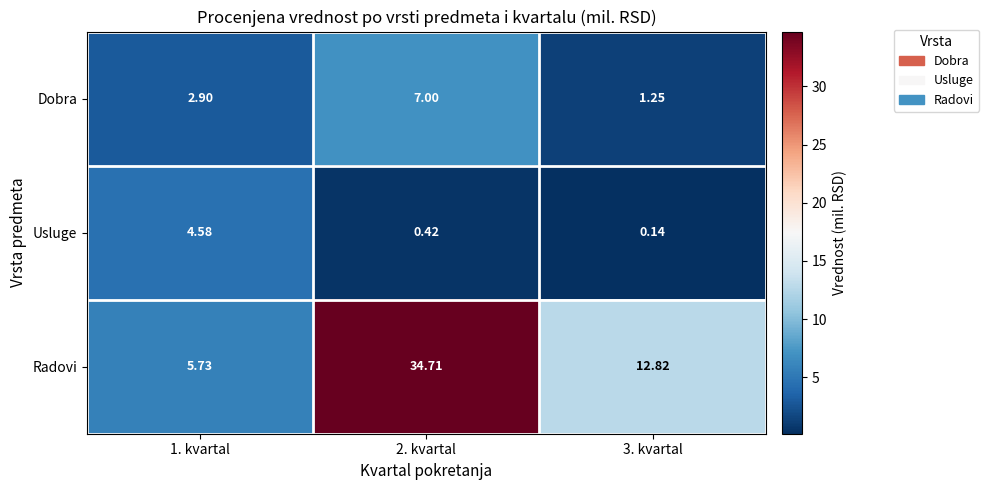

Which series has the widest spread of values?

Radovi